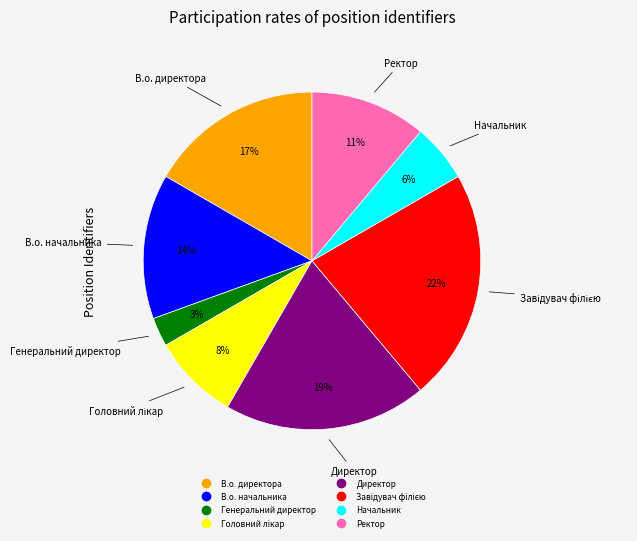

The В.о. начальника slice represents 1% of the pie. True or false?

False